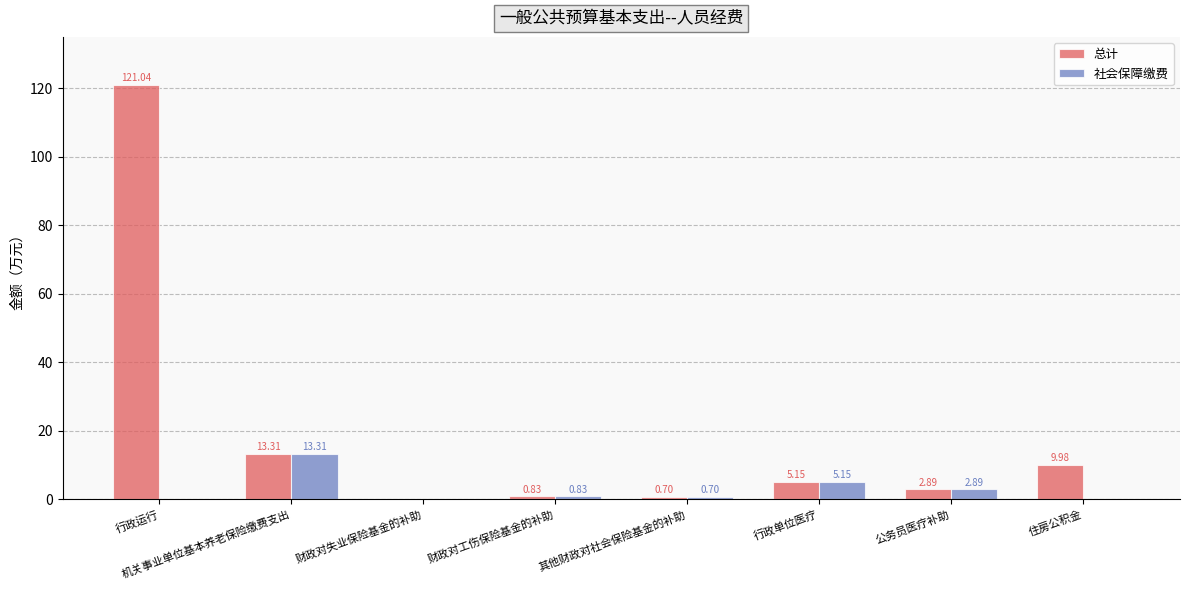

Between 行政单位医疗 and 住房公积金, which series saw the biggest shift?

社会保障缴费